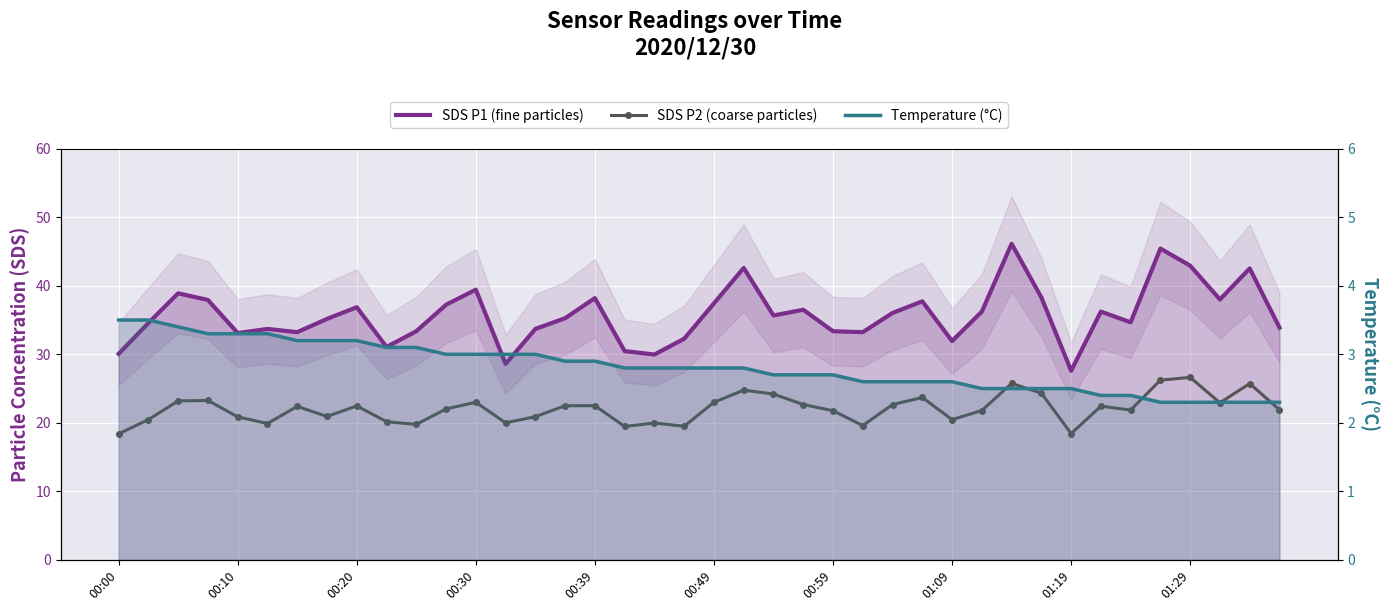

Between 26 and 35, which series saw the biggest shift?

SDS P1 (fine particles)